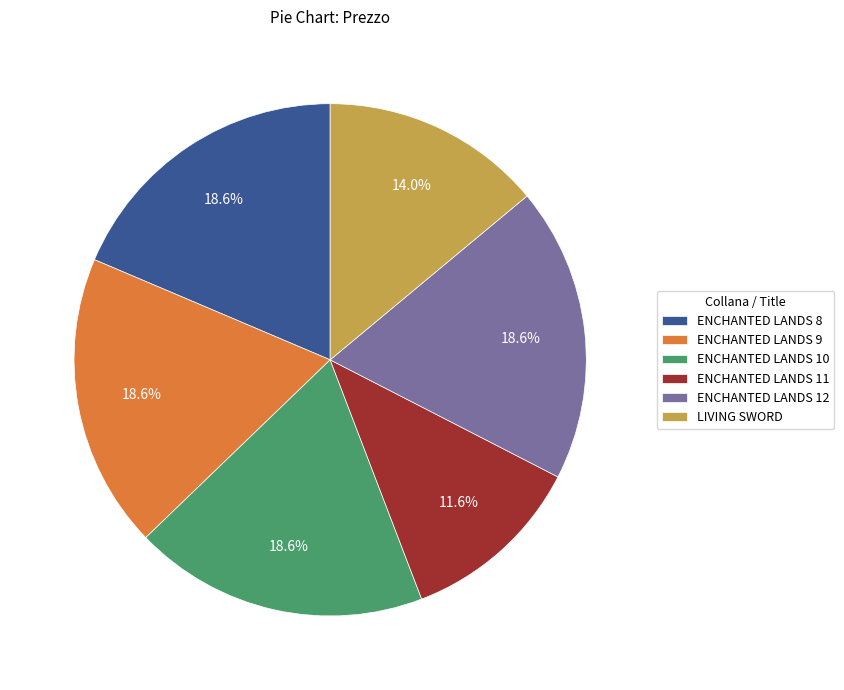

What percentage do ENCHANTED LANDS 9 and ENCHANTED LANDS 10 together represent?

37.2%